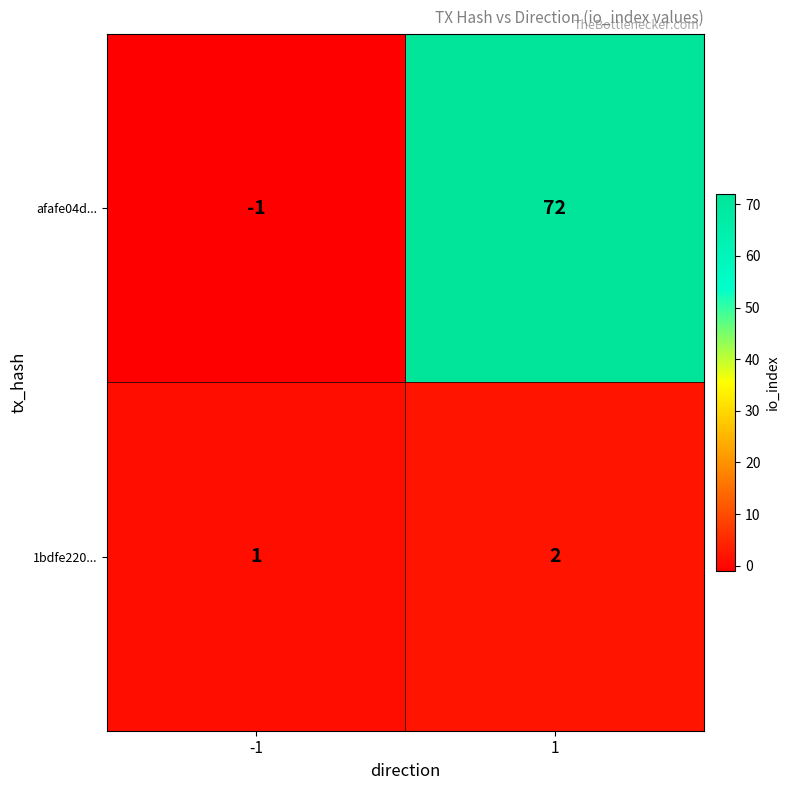

Rank the series by their average value, from lowest to highest.

1bdfe220..., afafe04d...